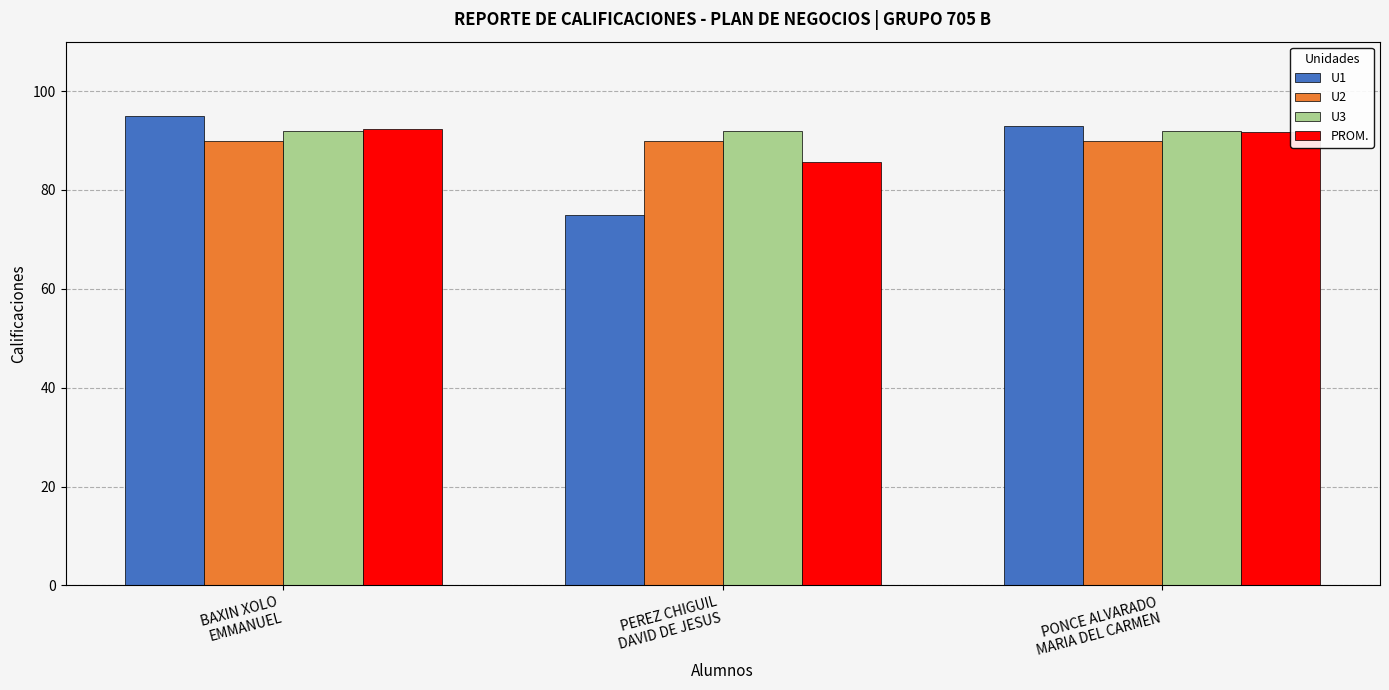

Between PEREZ CHIGUIL
DAVID DE JESUS and PONCE ALVARADO
MARIA DEL CARMEN, which series saw the biggest shift?

U1